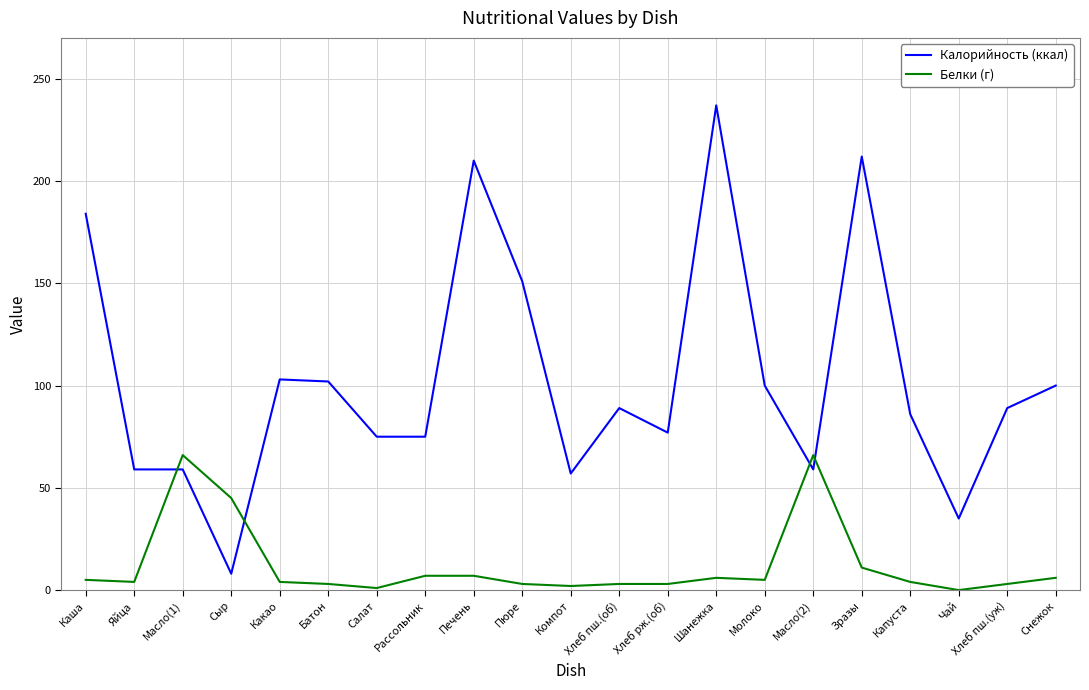

How many intersections are there between Калорийность (ккал) and Белки (г)?

4